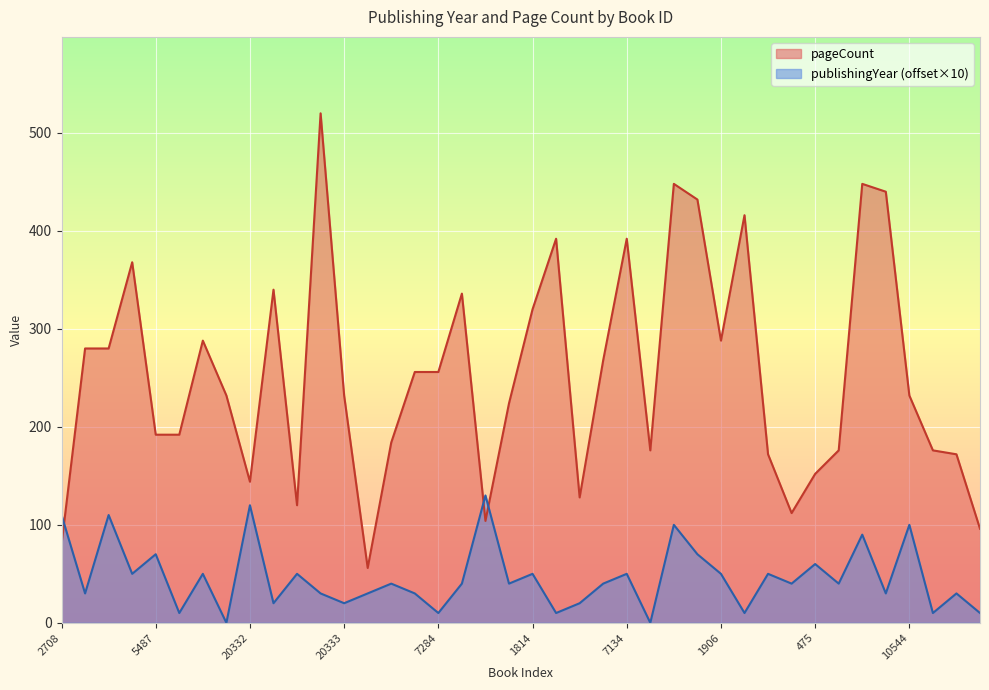

At which category does the chart reach its peak across all series?

8300